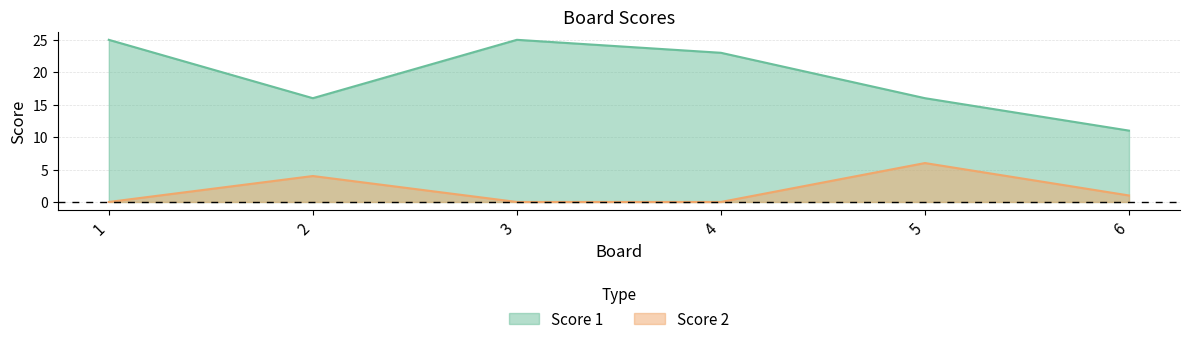

At which label is Score 2 closest to 3?

2